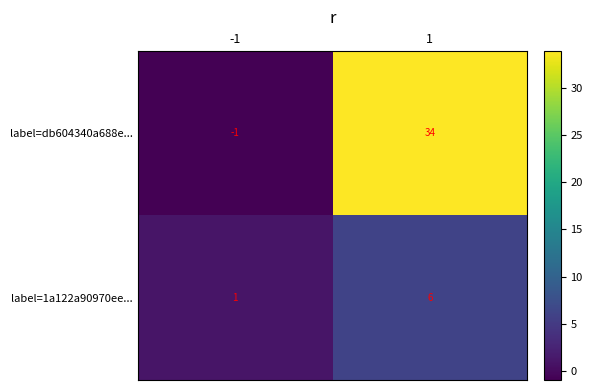

What is the sum of all label=1a122a90970ee... values?

7